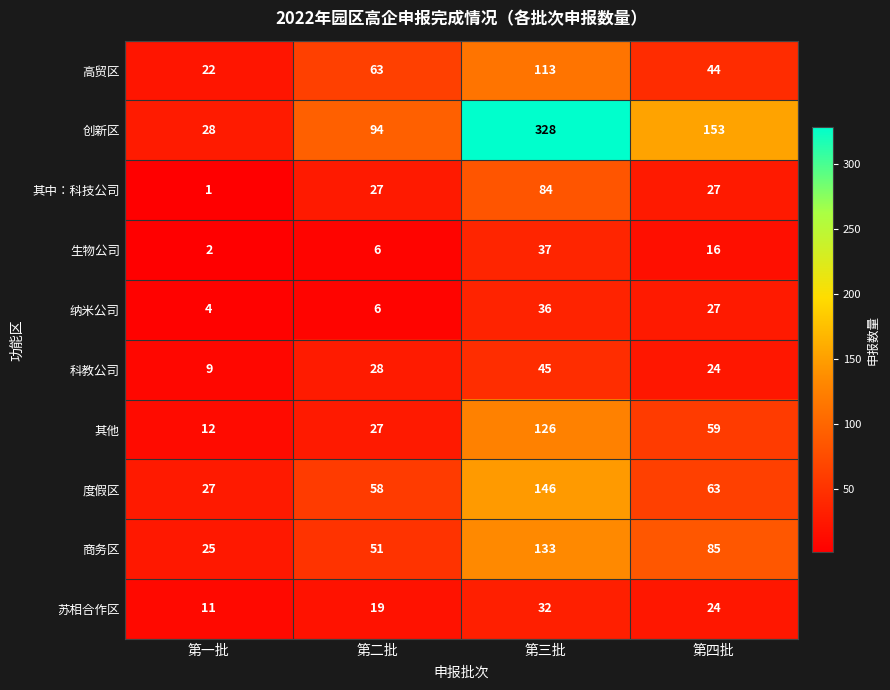

Count the 其他 values in the range 27 to 126.

3